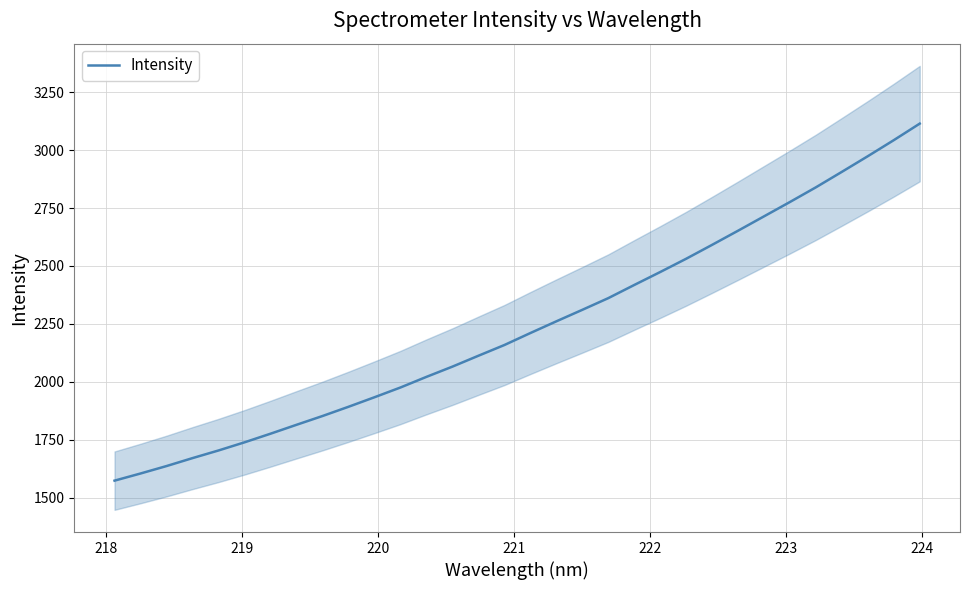

What is the average value?

2241.0